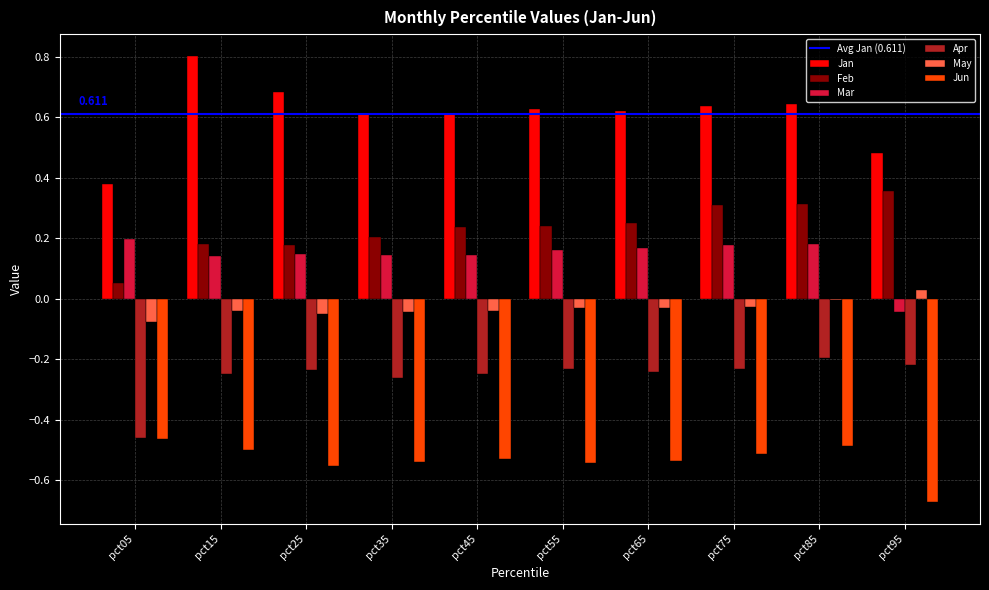

Is the value of Jan at pct75 greater than the value of Feb at pct25?

Yes